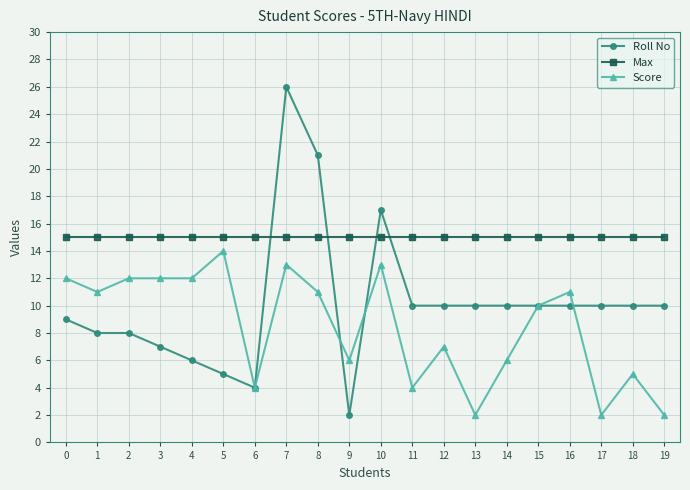

Is it true that Roll No equals 3 at 11?

False